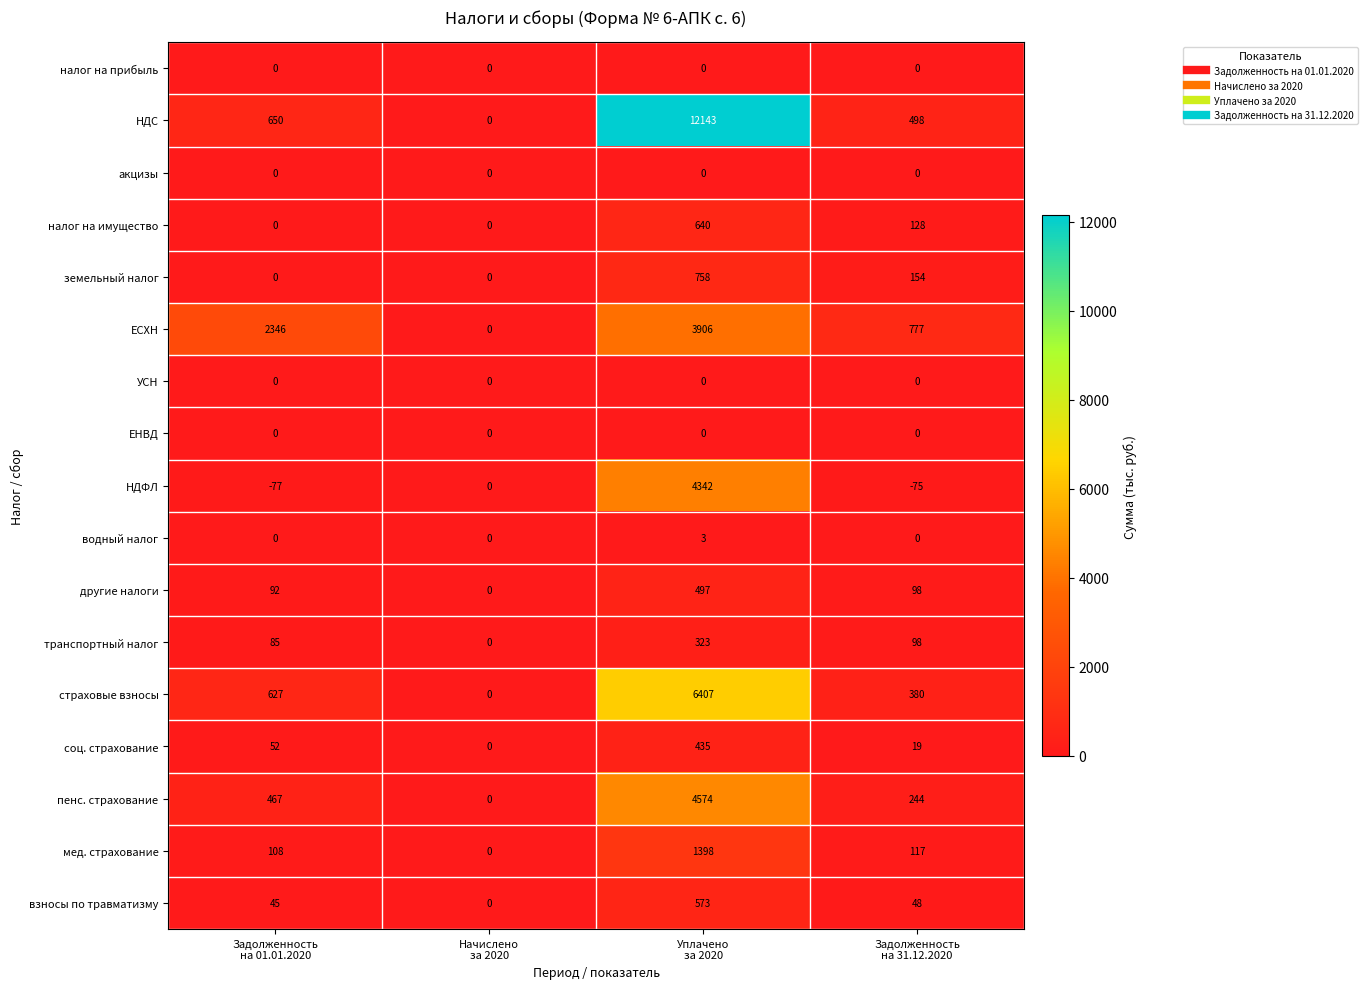

What is the difference between the maximum and minimum values in the транспортный налог series?

323